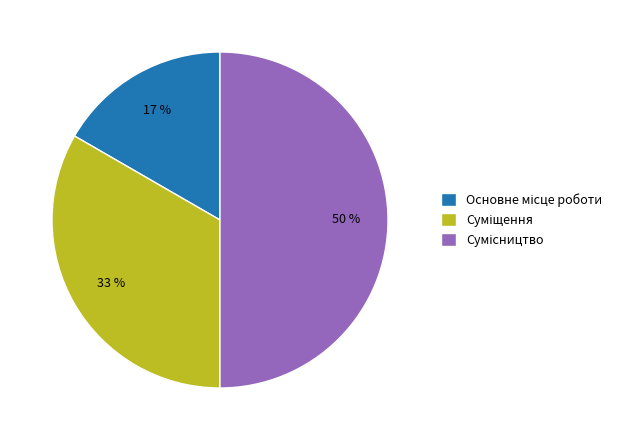

To the nearest percent, what is the difference between the largest and smallest slice percentages?

33%